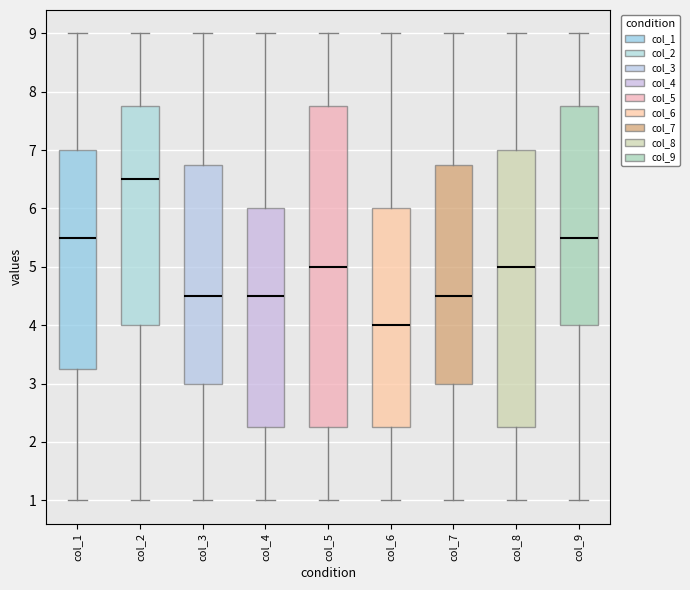

Which box is the tallest, from its lower edge to its upper edge?

col_5